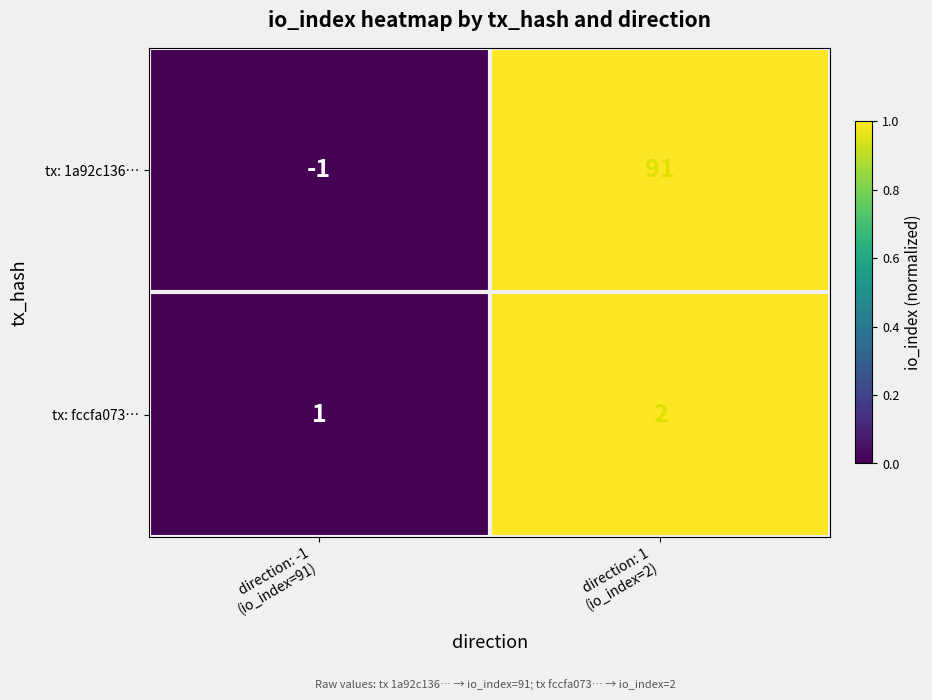

Which series has the largest range (max minus min)?

tx: 1a92c136…